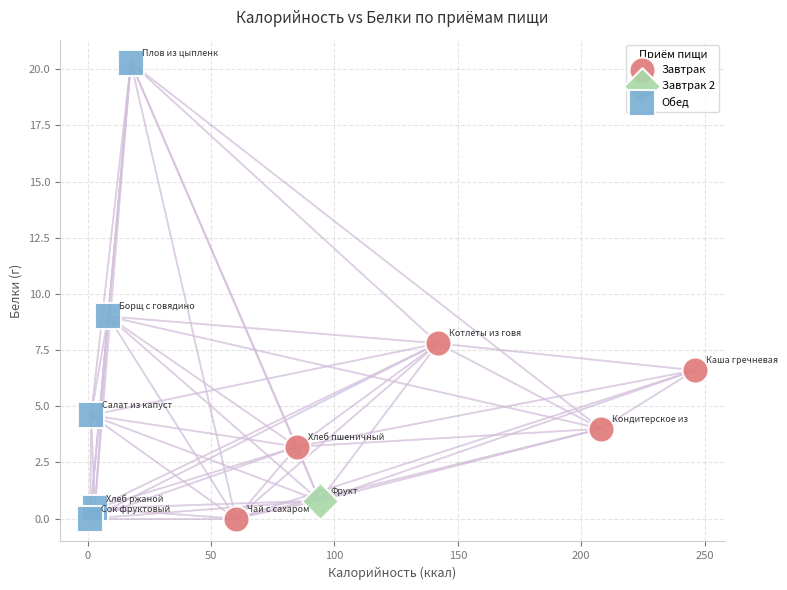

What are all the series names shown in the legend?

Завтрак, Завтрак 2, Обед